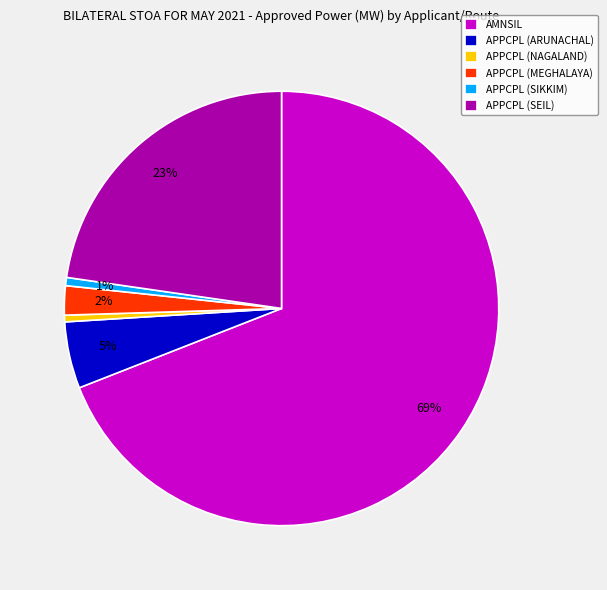

Between APPCPL (NAGALAND) and APPCPL (ARUNACHAL), which is larger?

APPCPL (ARUNACHAL)